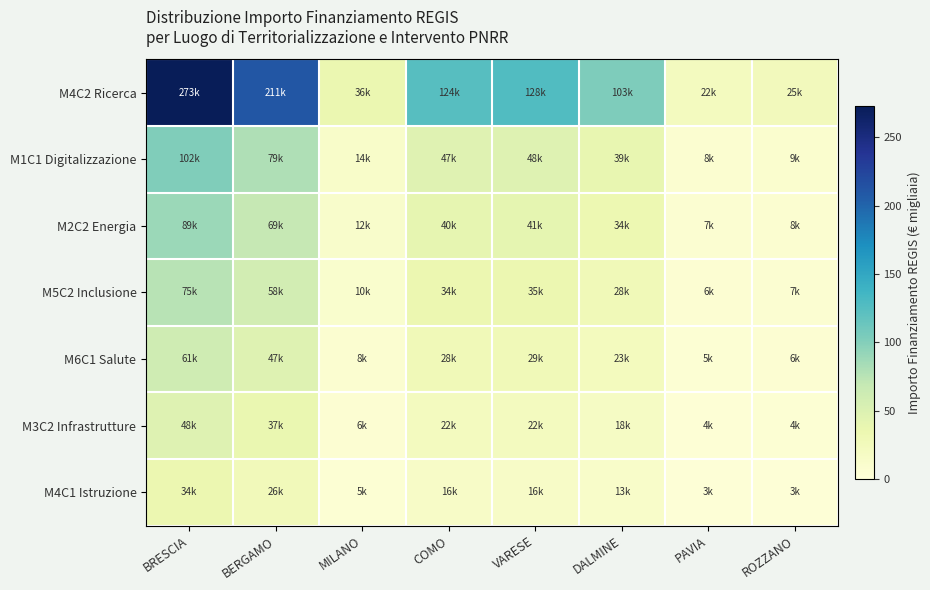

What is the difference between the highest and lowest values at VARESE?

111.7